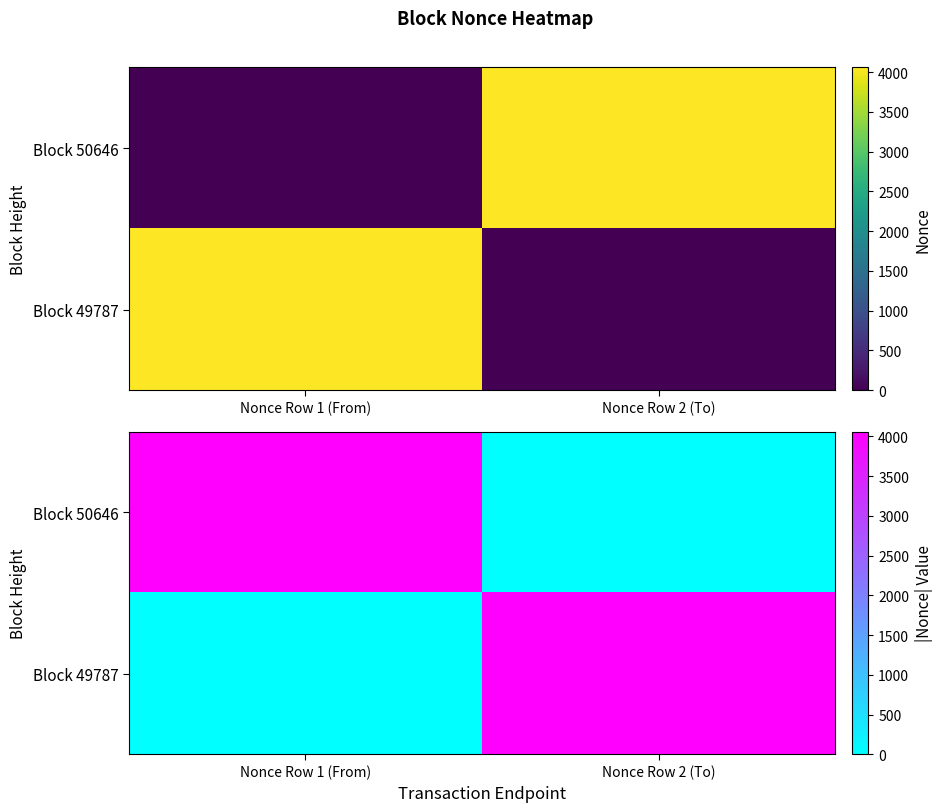

At which label is Block 49787 closest to 2030?

Nonce Row 1 (From)